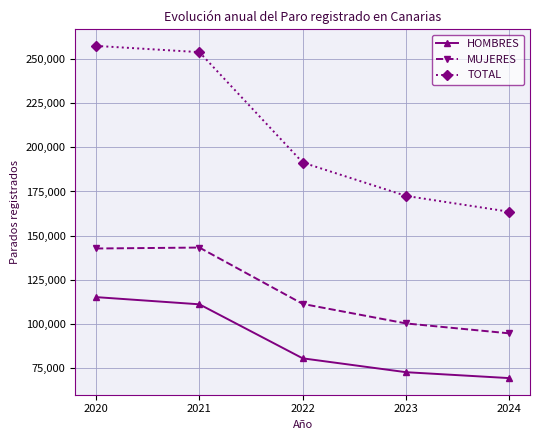

Where is MUJERES nearest to the value 118804?

2022